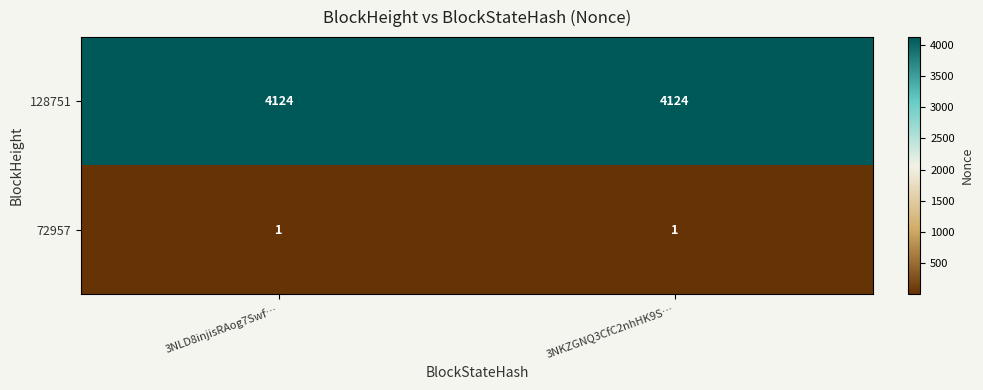

Reading left to right, what are all the values shown in this chart?

128751: 4124	4124
72957: 1	1